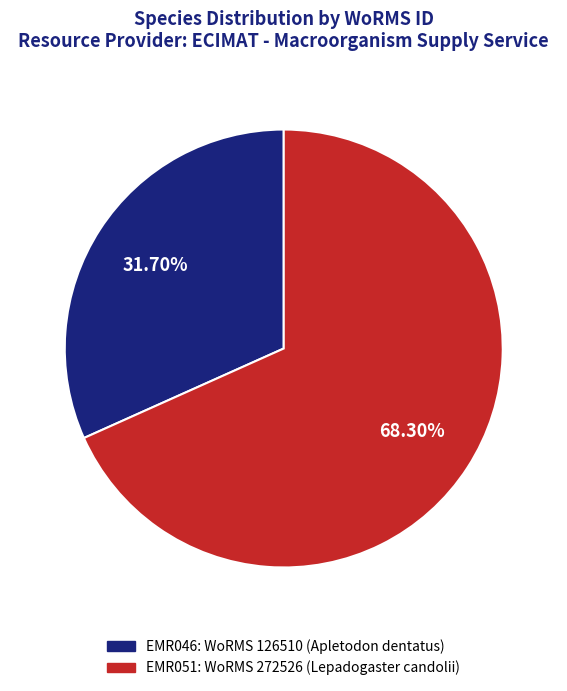

What is the smallest slice in the pie chart?

EMR046